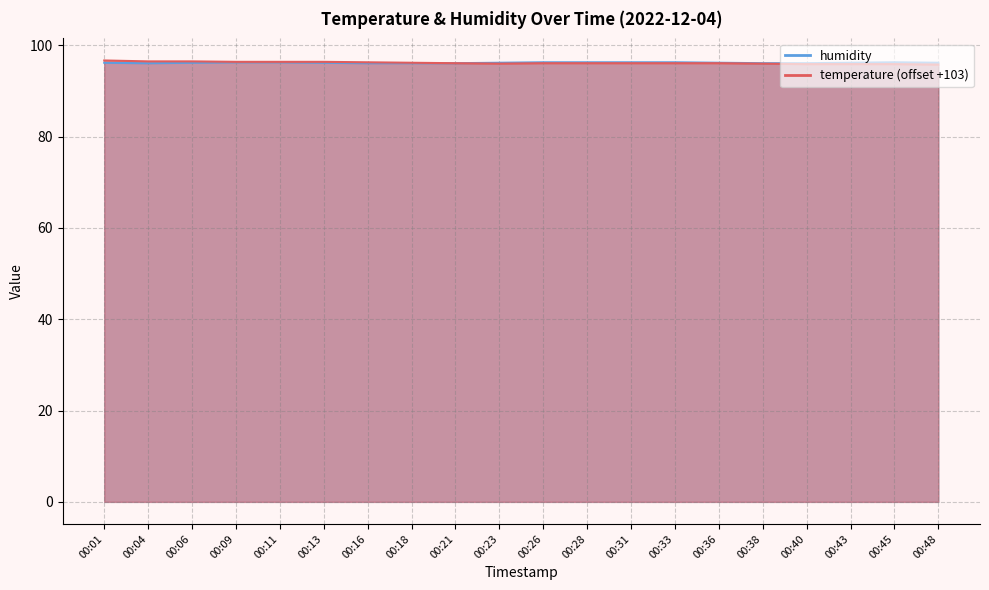

The humidity series shows 45.9 at 00:18. True or false?

False